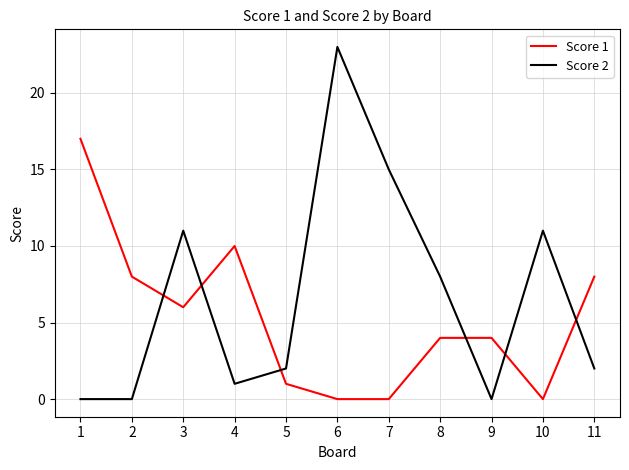

At which category does the chart reach its peak across all series?

6